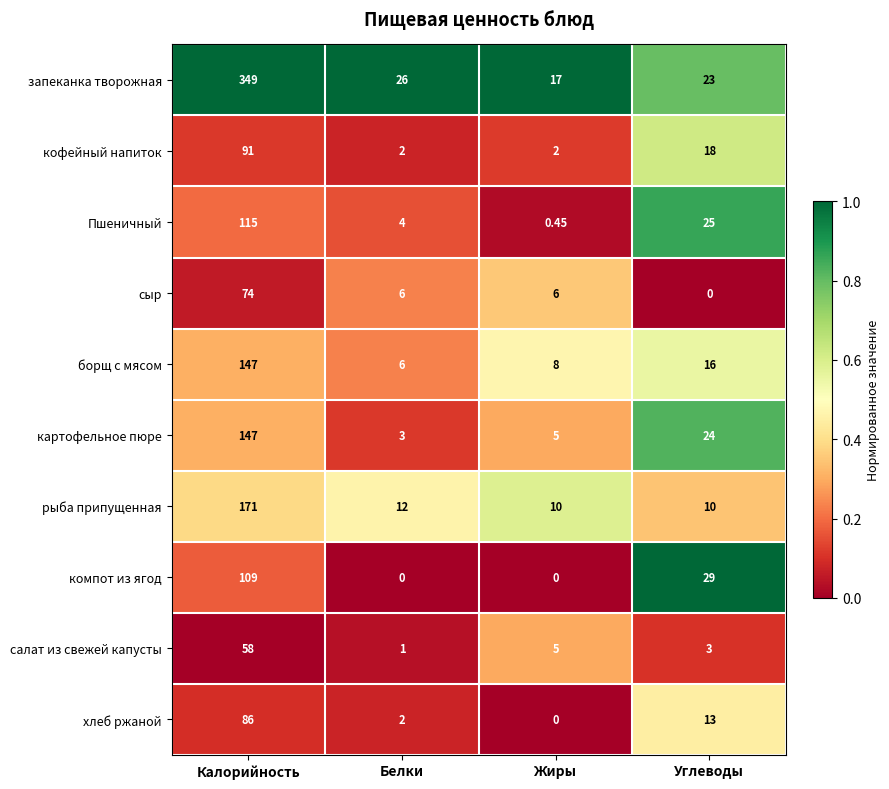

Which series has the largest range (max minus min)?

запеканка творожная